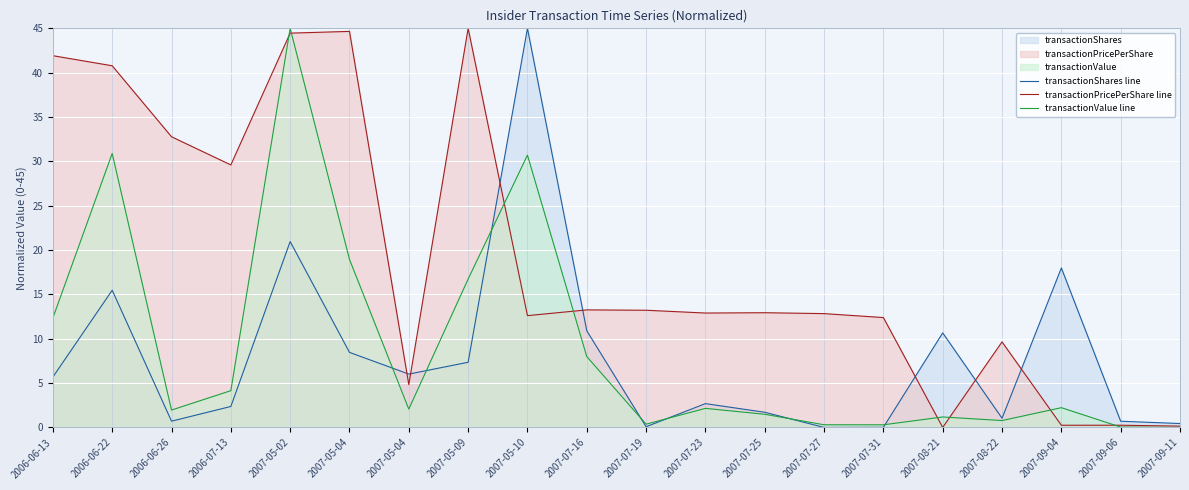

Which category has the lowest value in the transactionValue line series?

2007-09-11